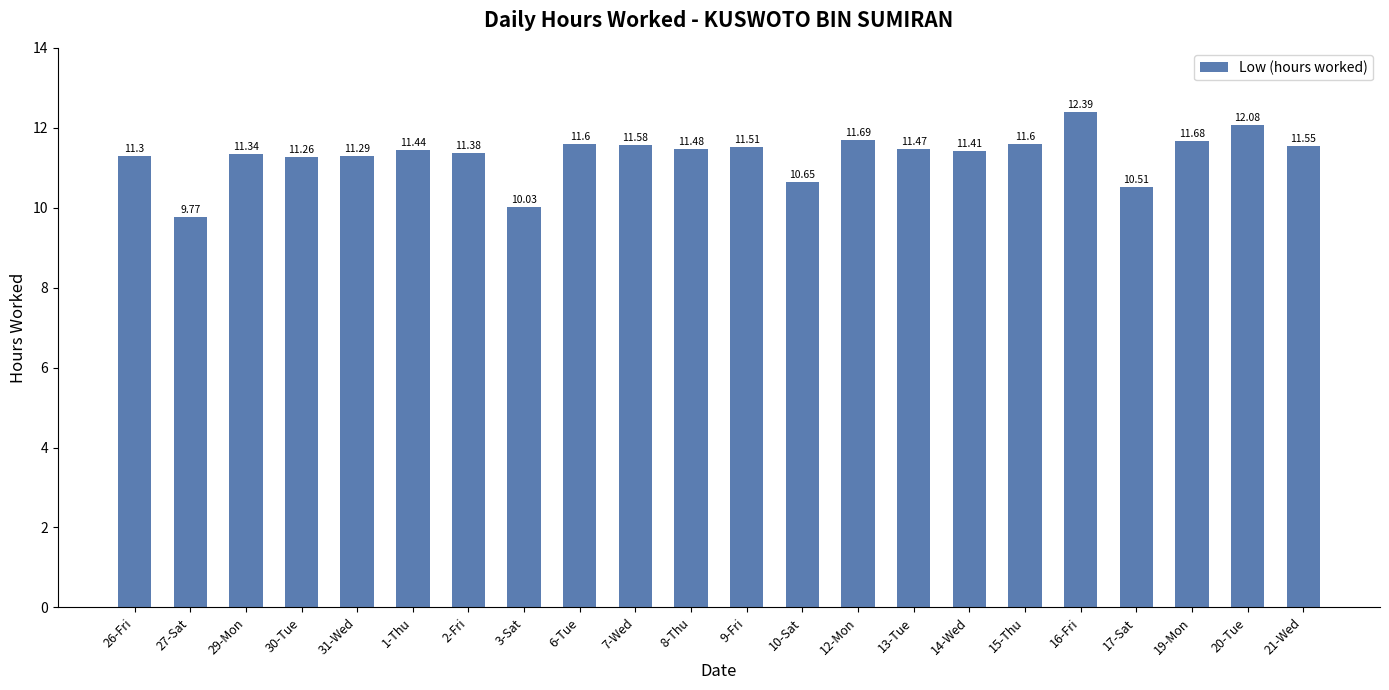

Between 26-Fri and 14-Wed, which is larger?

14-Wed